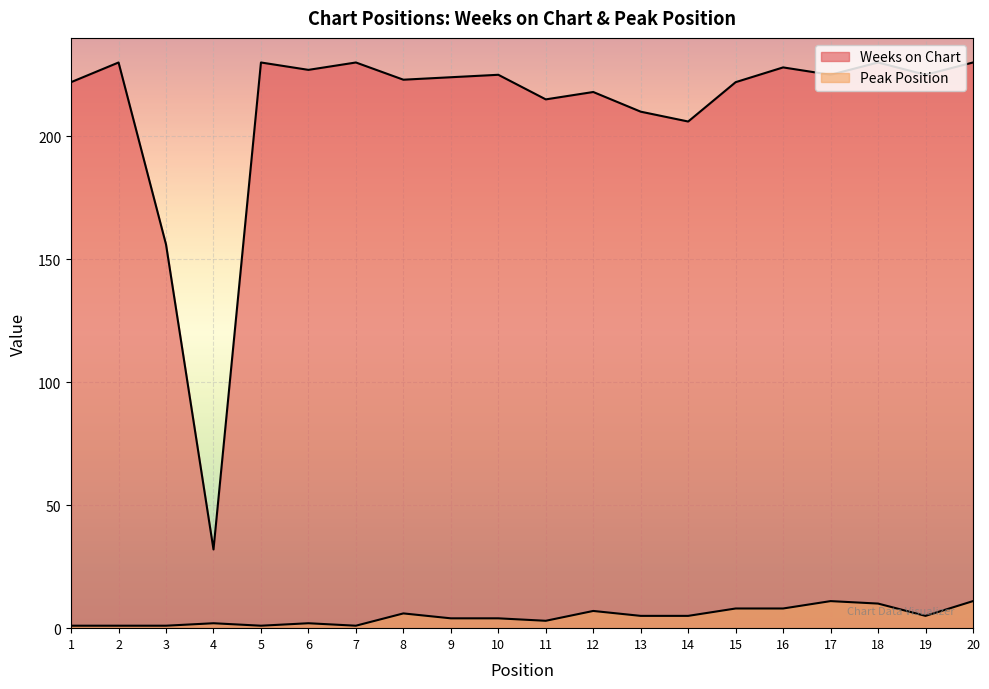

Does the chart display data point markers on the line(s)?

No